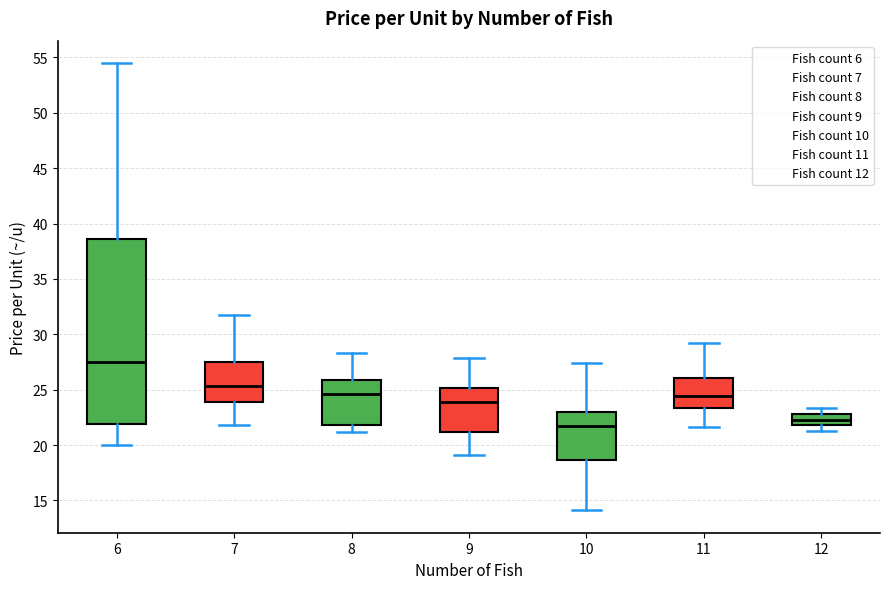

Which box has the highest median line?

6